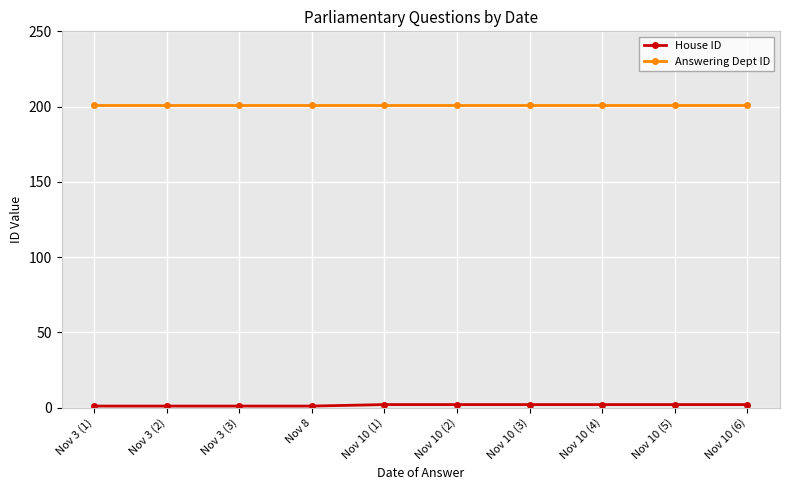

At how many categories does at least one series exceed 146?

10